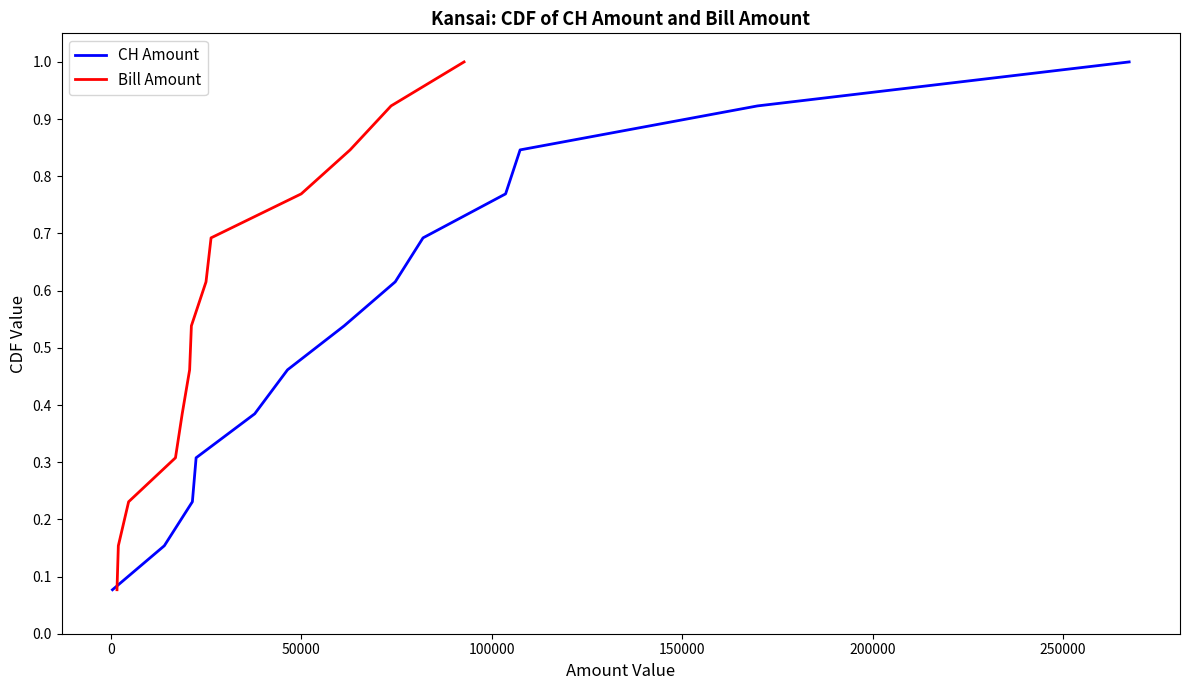

Which series has the largest total across all categories?

CH Amount